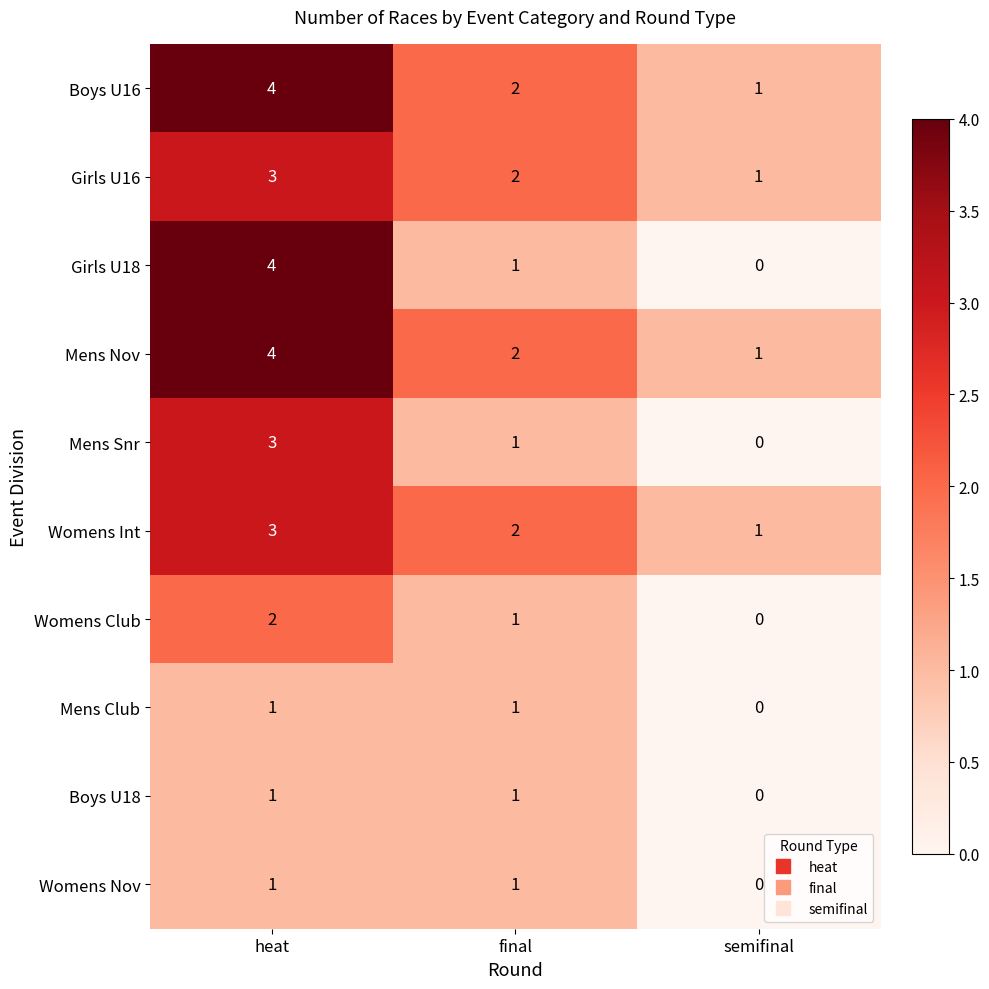

Reading left to right, transcribe all the data shown in this chart.

Boys U16: 4	2	1
Girls U16: 3	2	1
Girls U18: 4	1	0
Mens Nov: 4	2	1
Mens Snr: 3	1	0
Womens Int: 3	2	1
Womens Club: 2	1	0
Mens Club: 1	1	0
Boys U18: 1	1	0
Womens Nov: 1	1	0